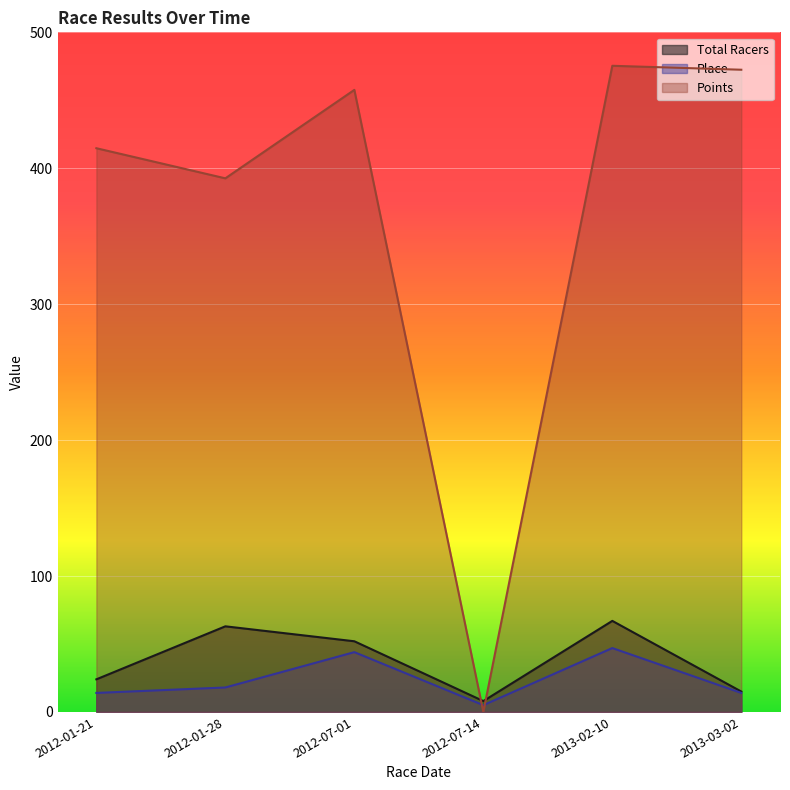

Where is the first local maximum for Place?

2012-07-01